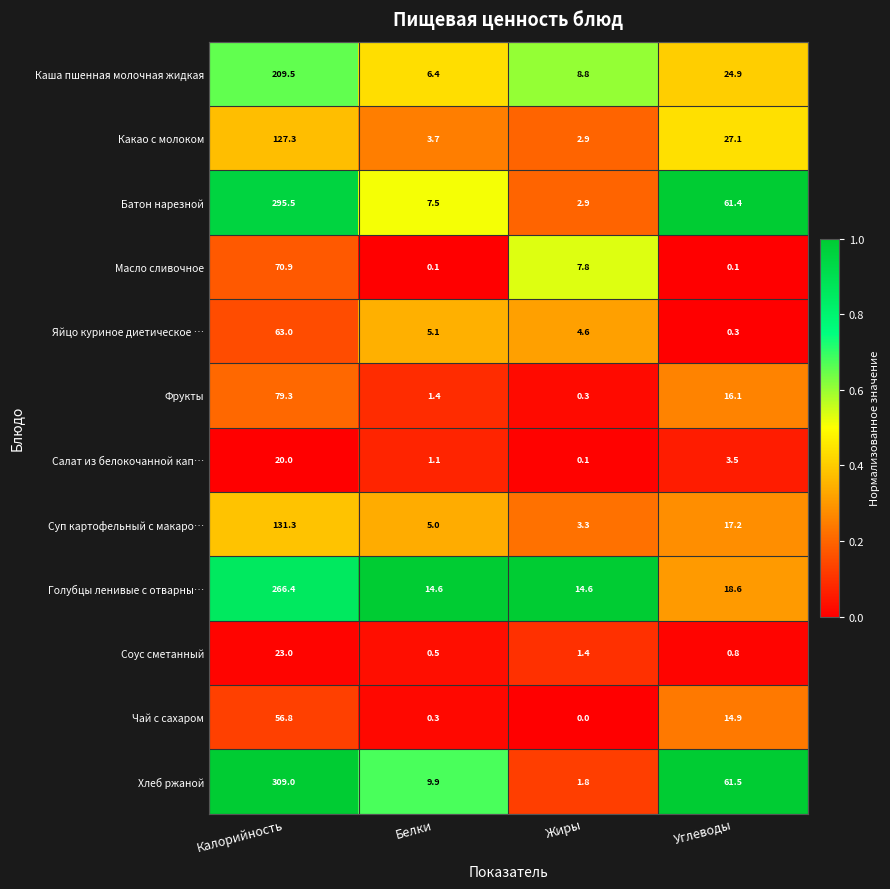

Is it true that Яйцо куриное диетическое … equals 5.1 at Белки?

True